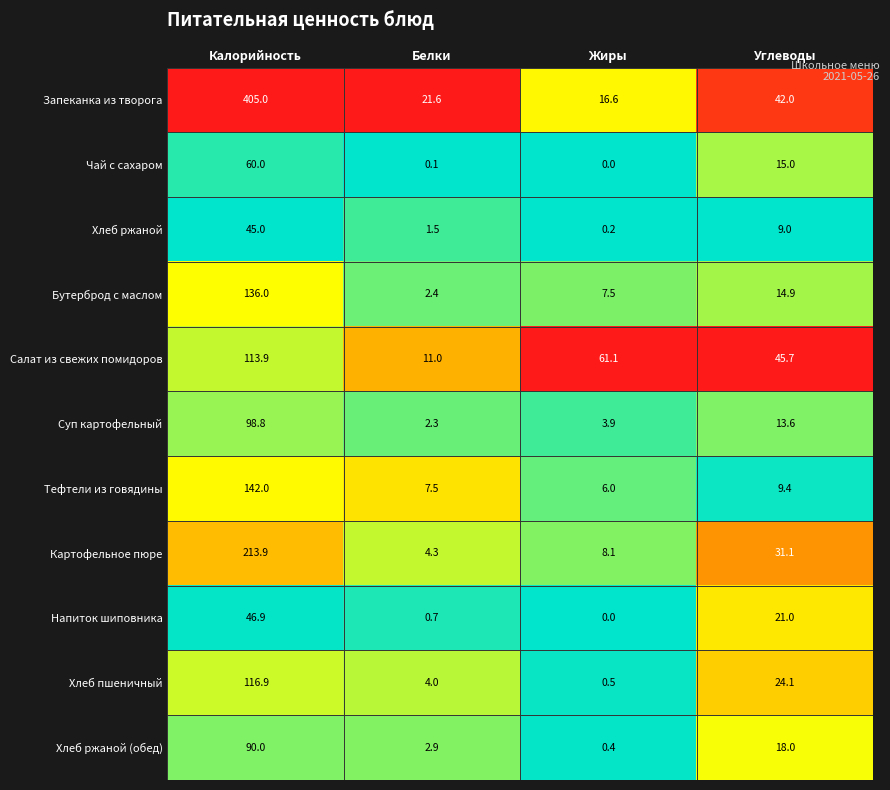

The Суп картофельный series shows 3.8 at Белки. True or false?

False